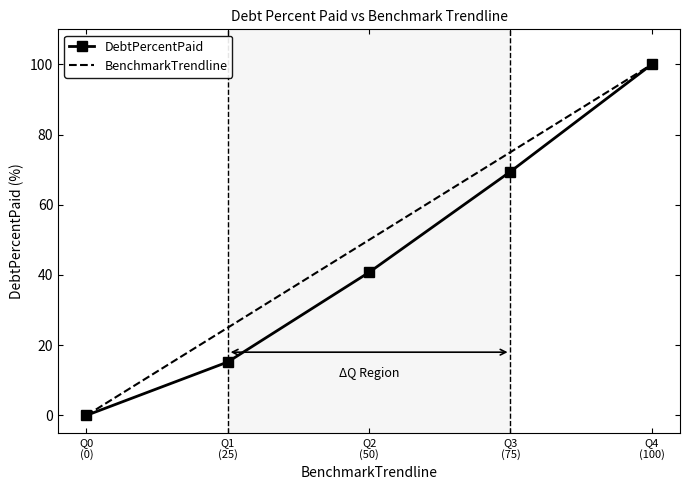

True or false: DebtPercentPaid has more than 2 interior local peaks.

False